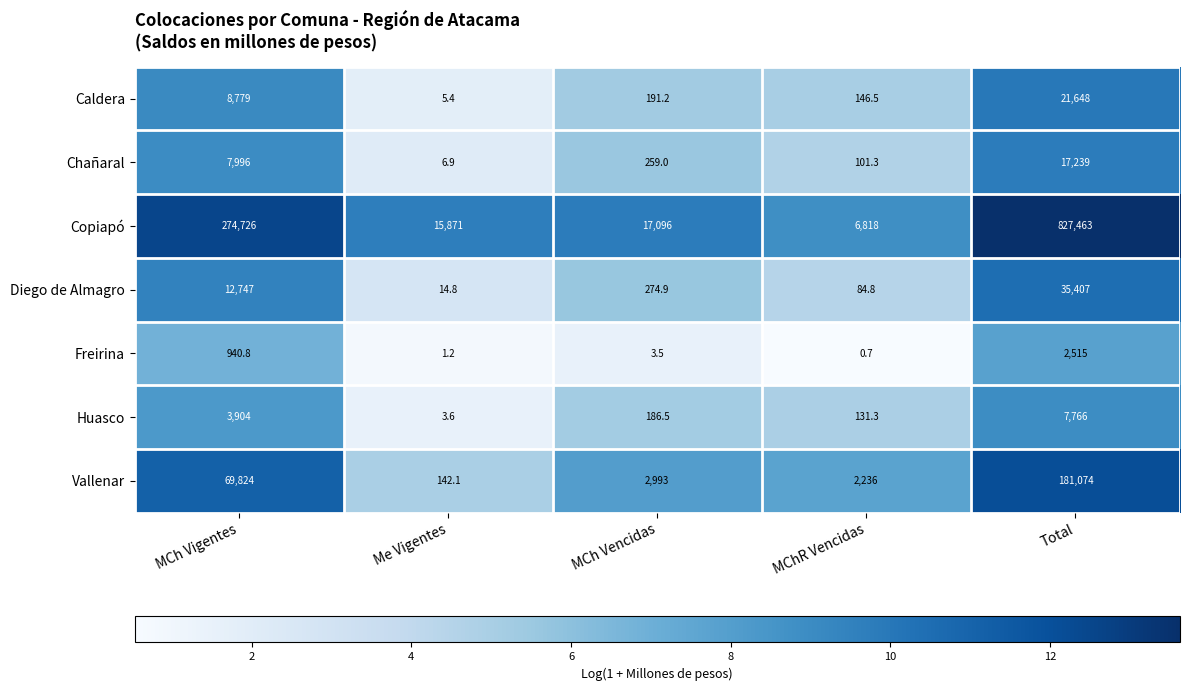

List the labels in order of Huasco value, largest first.

Total, MCh Vigentes, MCh Vencidas, MChR Vencidas, Me Vigentes